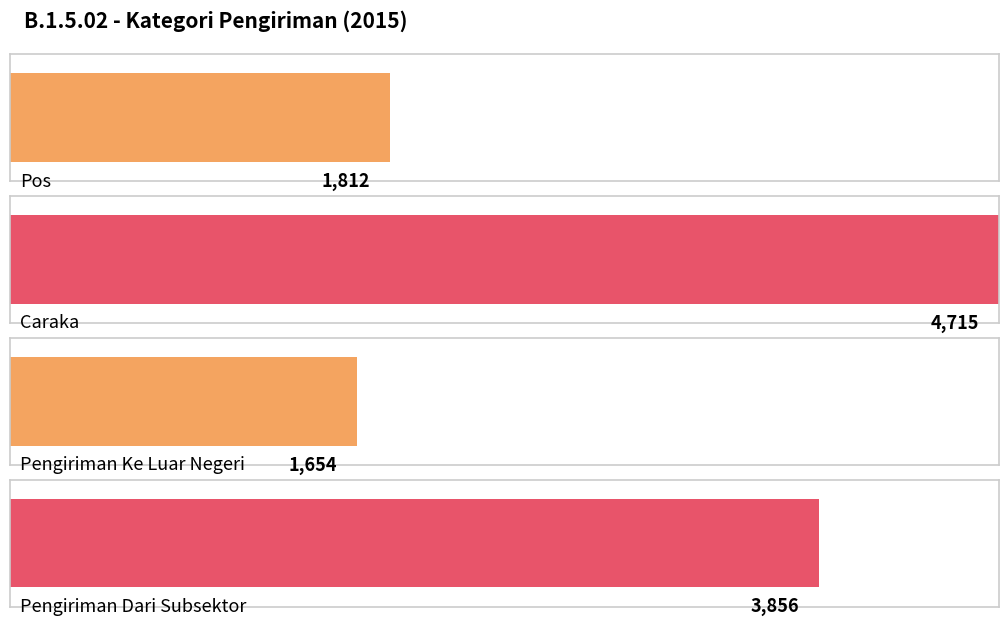

What is the change in value from Caraka to Pengiriman Ke Luar Negeri?

-3061